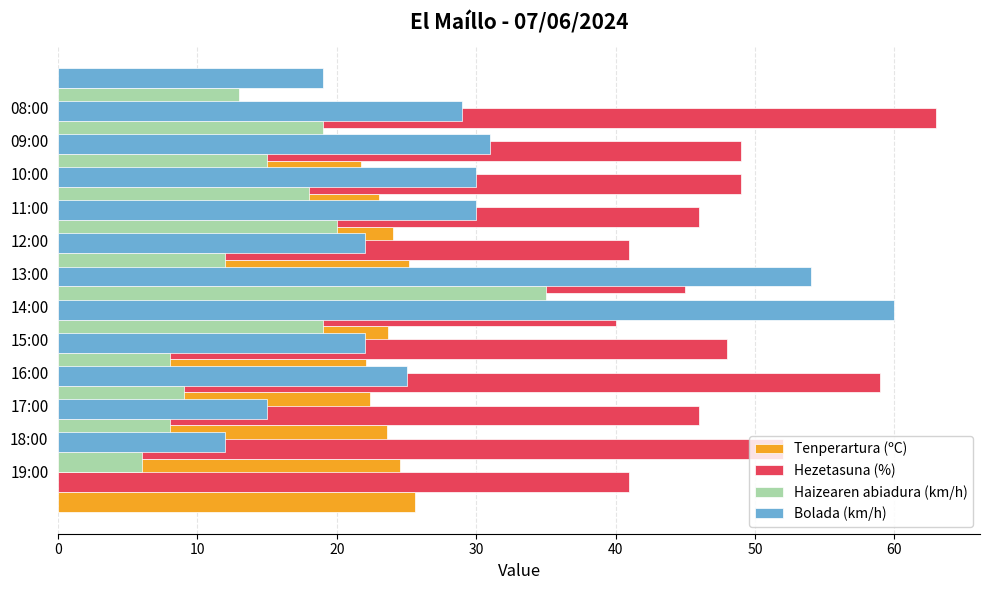

What is the label of the 3rd bar from the right?

9